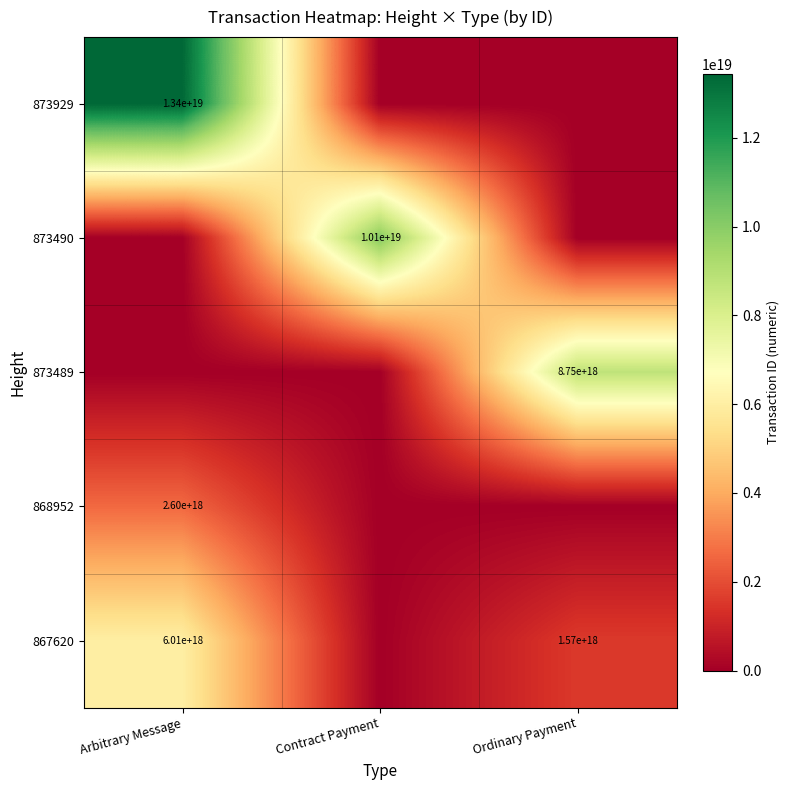

Is it true that 867620 equals 1570000000000000000 at Ordinary Payment?

True